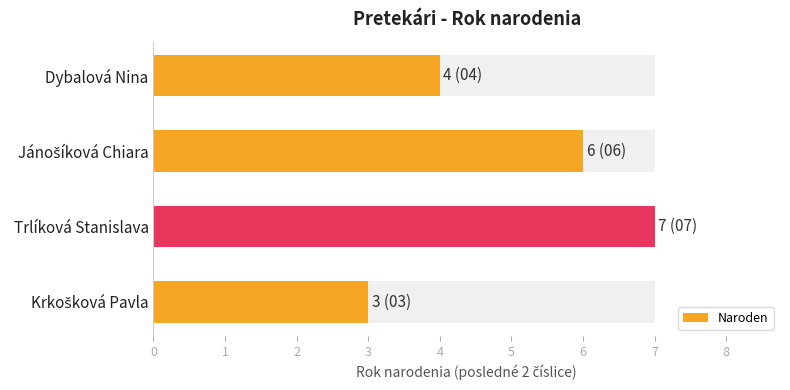

What is the ratio of the value at 3 to the value at 0?

0.8